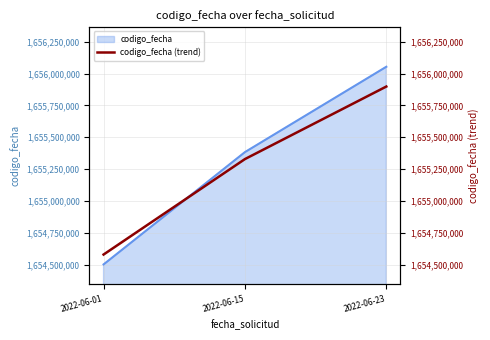

At which category does the chart reach its minimum across all series?

2022-06-01